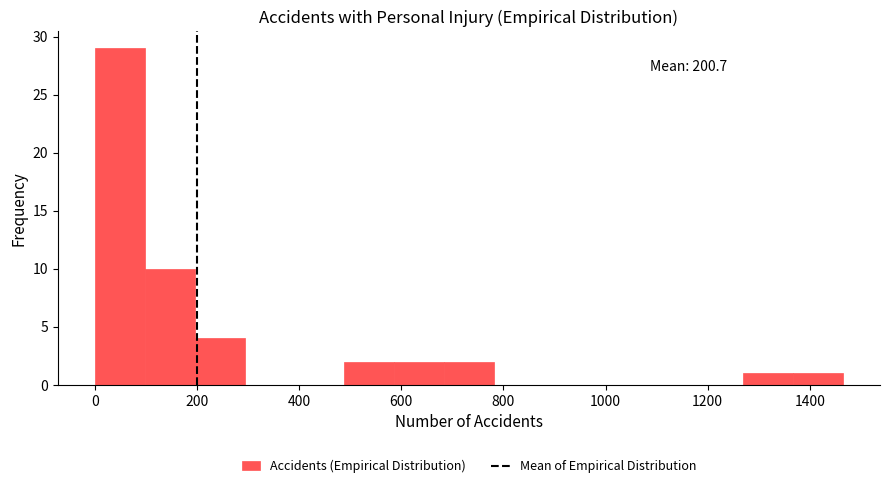

Over which range of the x-axis is the bar tallest?

0 to 100